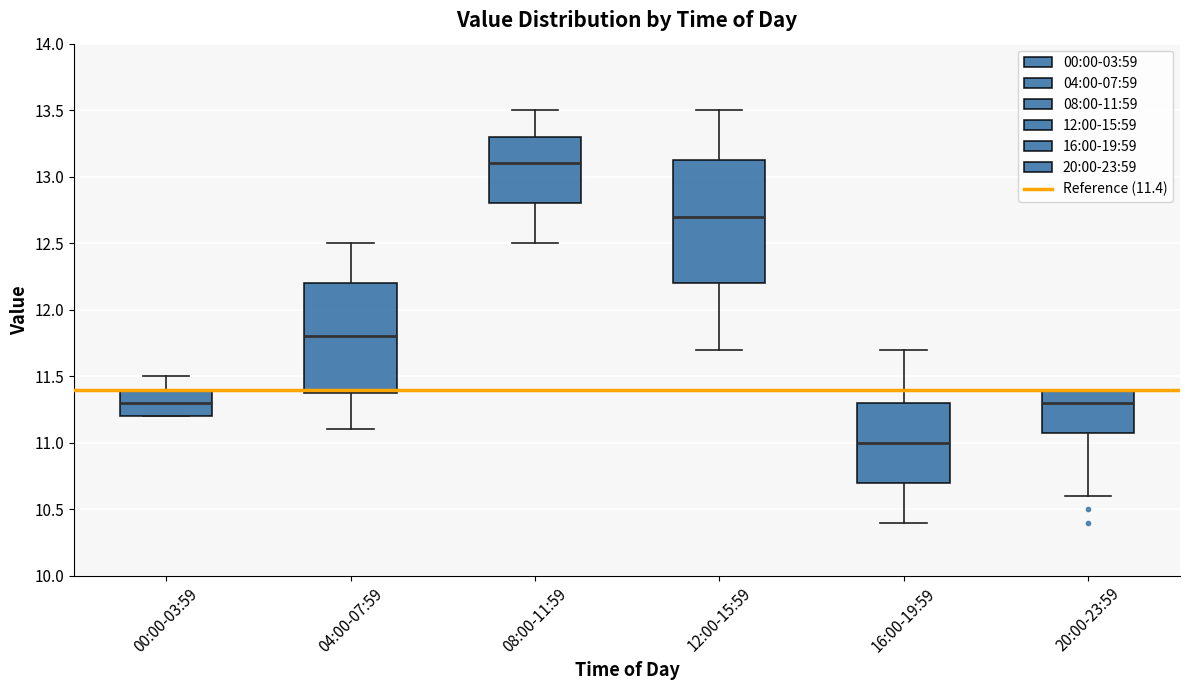

Which box's median line is the highest?

08:00-11:59